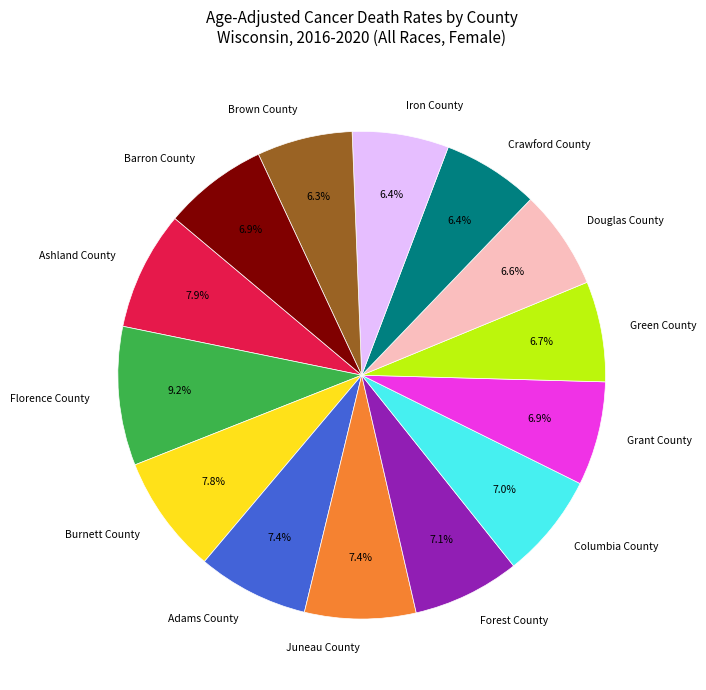

The Iron County slice represents 6% of the pie. True or false?

True